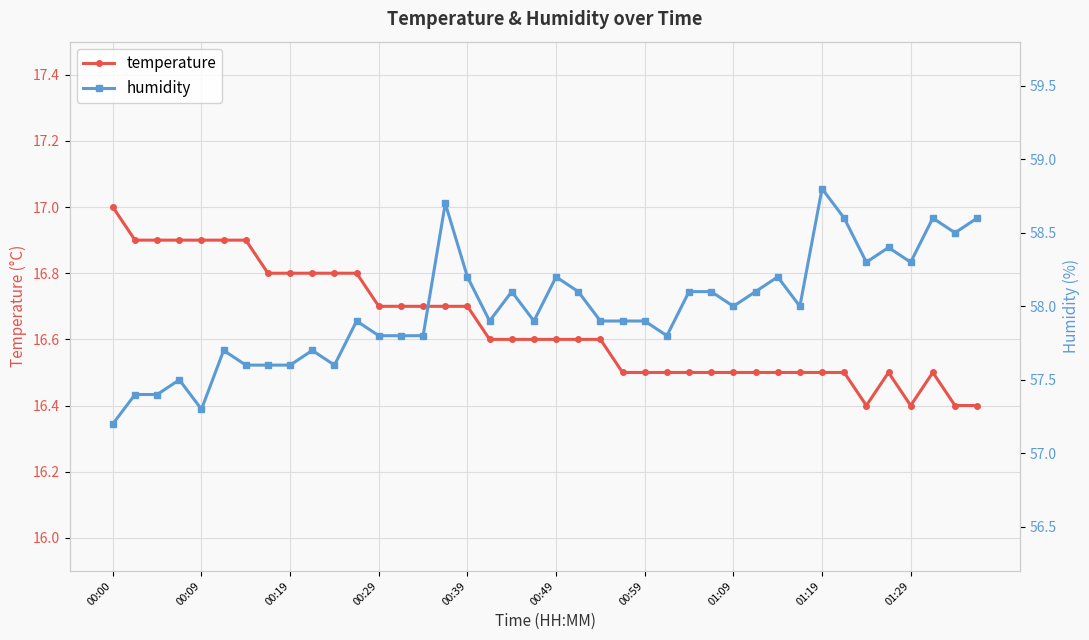

At which category does the chart reach its peak across all series?

01:19